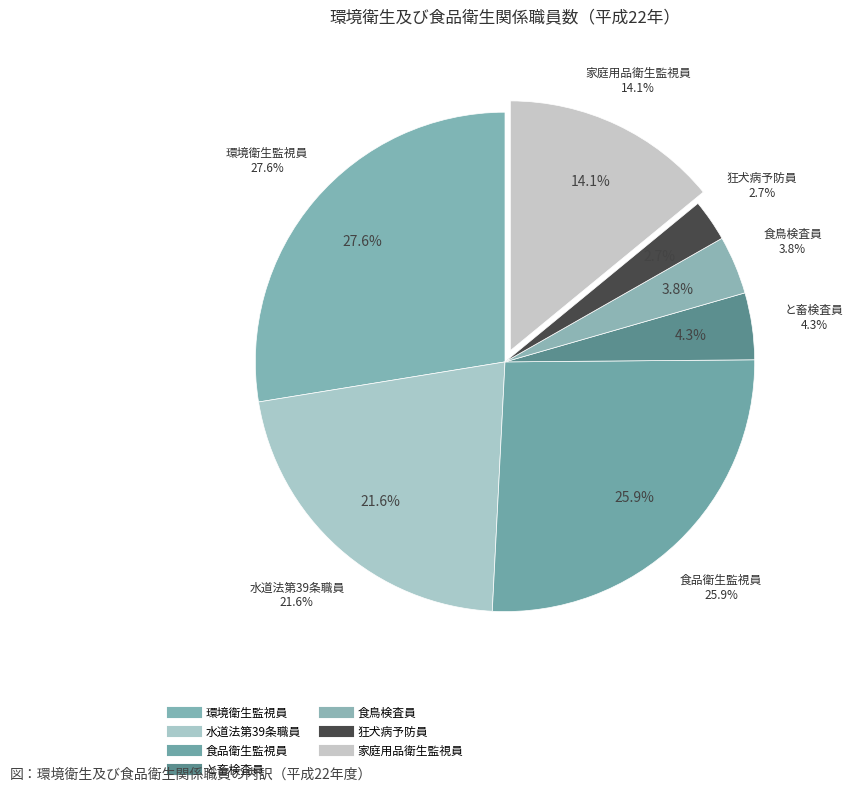

How many segments does this pie chart have?

7